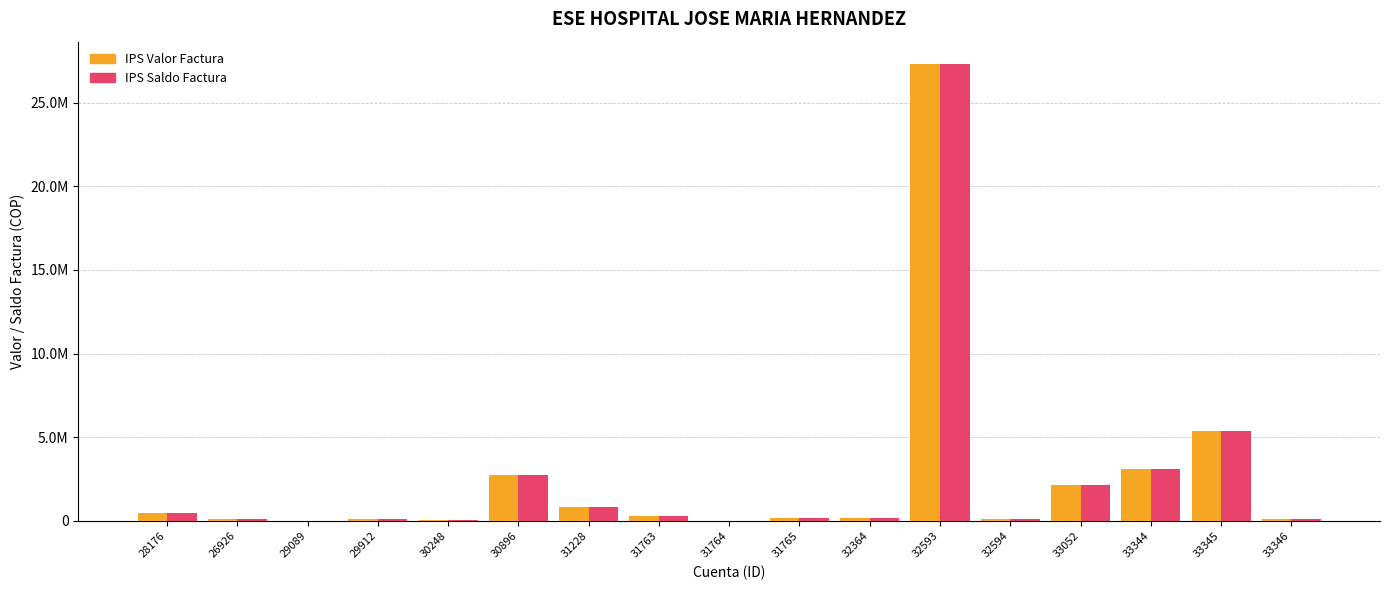

Is the value of IPS Saldo Factura at 33346 greater than the value of IPS Valor Factura at 32364?

No